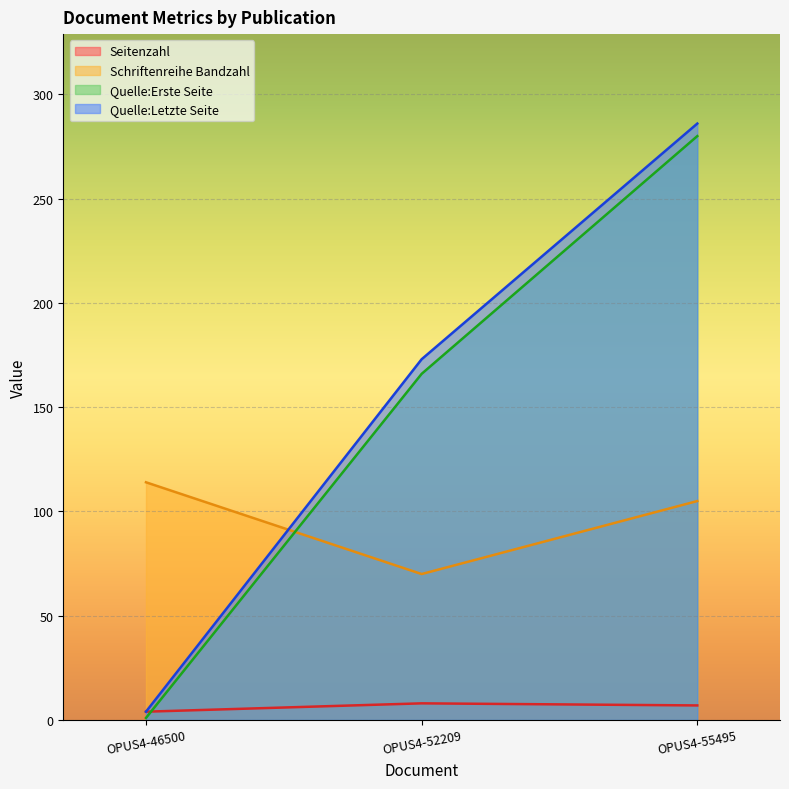

What is the difference between the maximum and minimum values in the Schriftenreihe Bandzahl series?

44